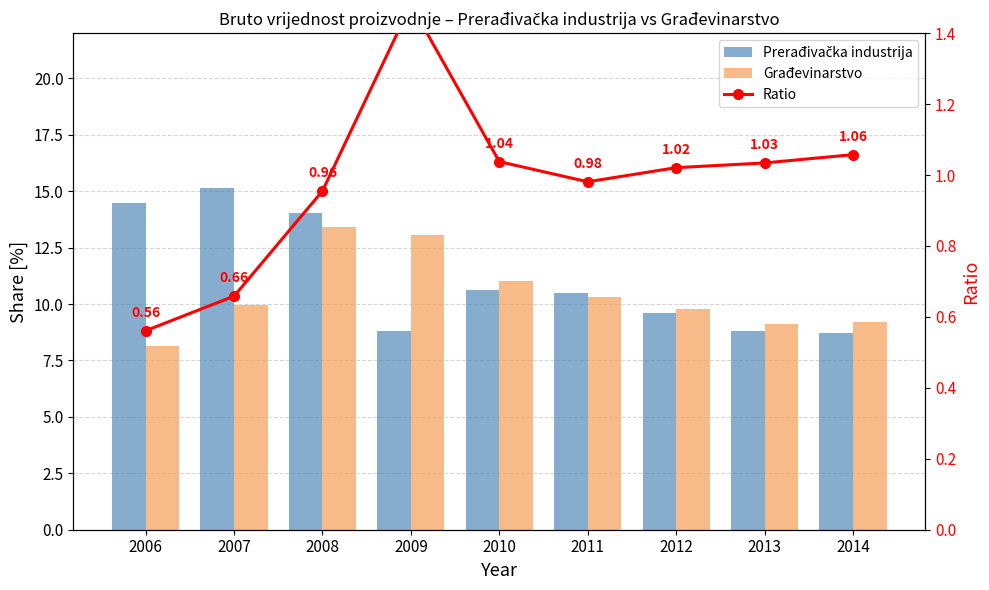

Are the bars horizontal?

No